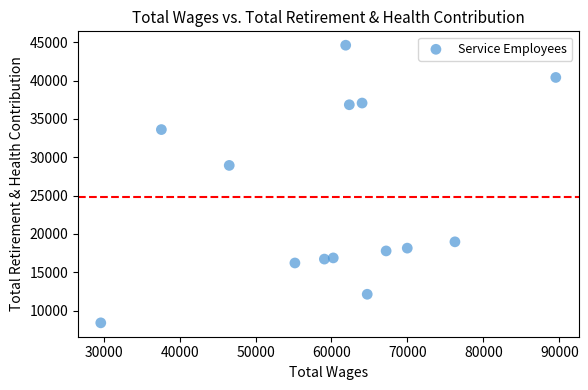

What Y value in the scatter plot is closest to 26507?

28934